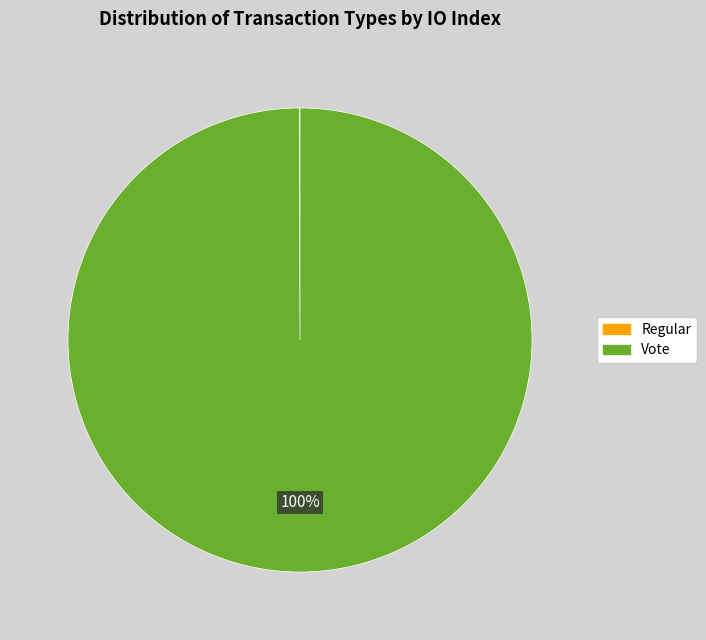

Is Vote the majority of the pie?

Yes